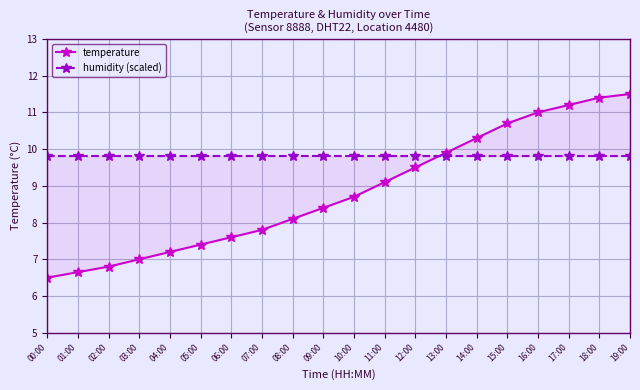

How many data points does each series have?

20